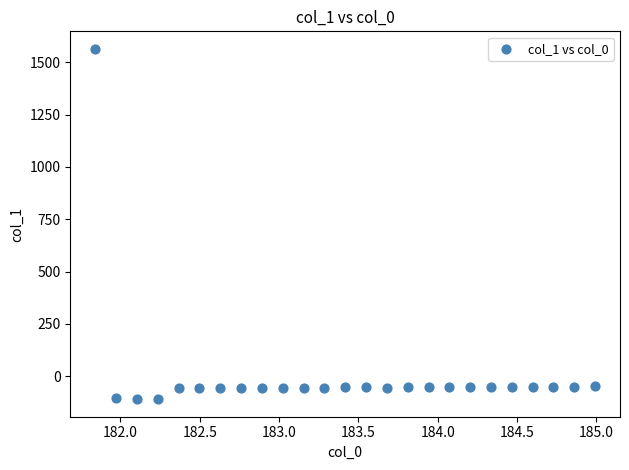

What is the range of Y values (max minus min)?

1675.0